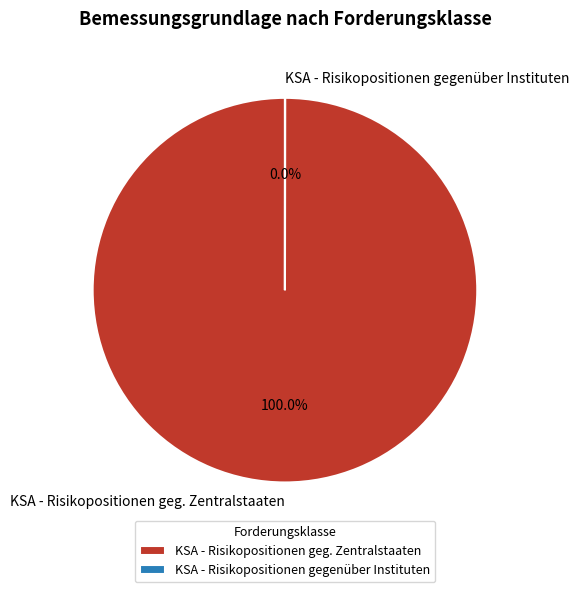

Which slice represents more than half of the pie?

KSA - Risikopositionen geg. Zentralstaaten